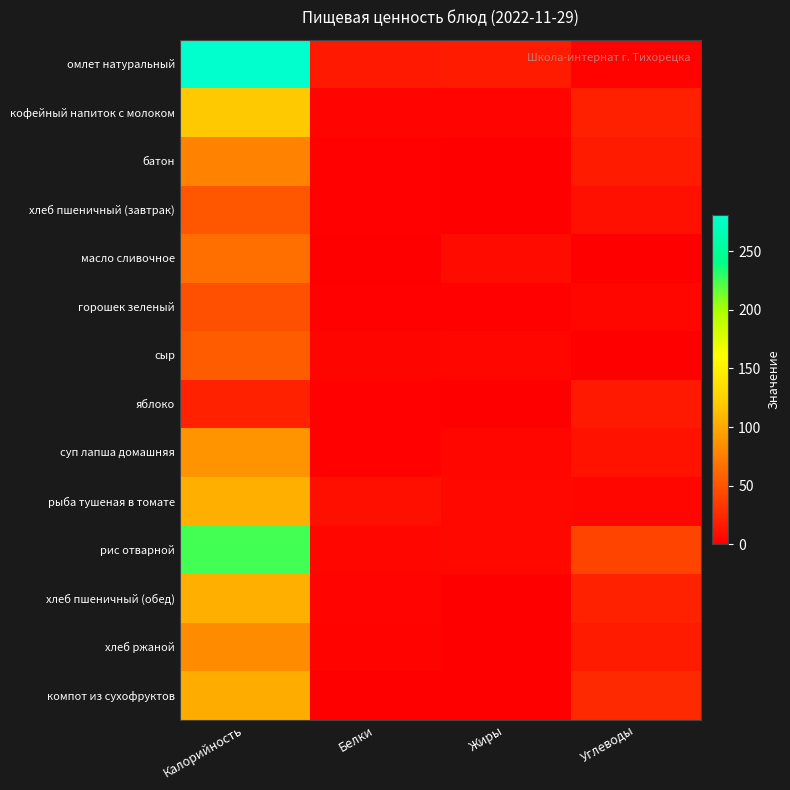

Reading left to right, transcribe all the data shown in this chart.

омлет натуральный: Калорийность=281.0	Белки=15.0	Жиры=17.0	Углеводы=2.6
кофейный напиток с молоком: Калорийность=118.7	Белки=2.8	Жиры=3.2	Углеводы=19.7
батон: Калорийность=77.0	Белки=2.0	Жиры=0.0	Углеводы=16.0
хлеб пшеничный (завтрак): Калорийность=52.0	Белки=2.0	Жиры=0.0	Углеводы=10.0
масло сливочное: Калорийность=66.0	Белки=0.0	Жиры=7.0	Углеводы=0.0
горошек зеленый: Калорийность=47.0	Белки=2.0	Жиры=2.0	Углеводы=4.0
сыр: Калорийность=54.6	Белки=3.5	Жиры=4.4	Углеводы=0.0
яблоко: Калорийность=20.0	Белки=2.0	Жиры=0.0	Углеводы=15.0
суп лапша домашняя: Калорийность=87.5	Белки=2.0	Жиры=3.9	Углеводы=11.1
рыба тушеная в томате: Калорийность=103.4	Белки=9.4	Жиры=5.2	Углеводы=4.8
рис отварной: Калорийность=225.2	Белки=3.9	Жиры=5.1	Углеводы=40.3
хлеб пшеничный (обед): Калорийность=103.3	Белки=3.0	Жиры=1.0	Углеводы=20.0
хлеб ржаной: Калорийность=82.4	Белки=2.6	Жиры=0.4	Углеводы=16.4
компот из сухофруктов: Калорийность=102.0	Белки=1.0	Жиры=0.0	Углеводы=25.0